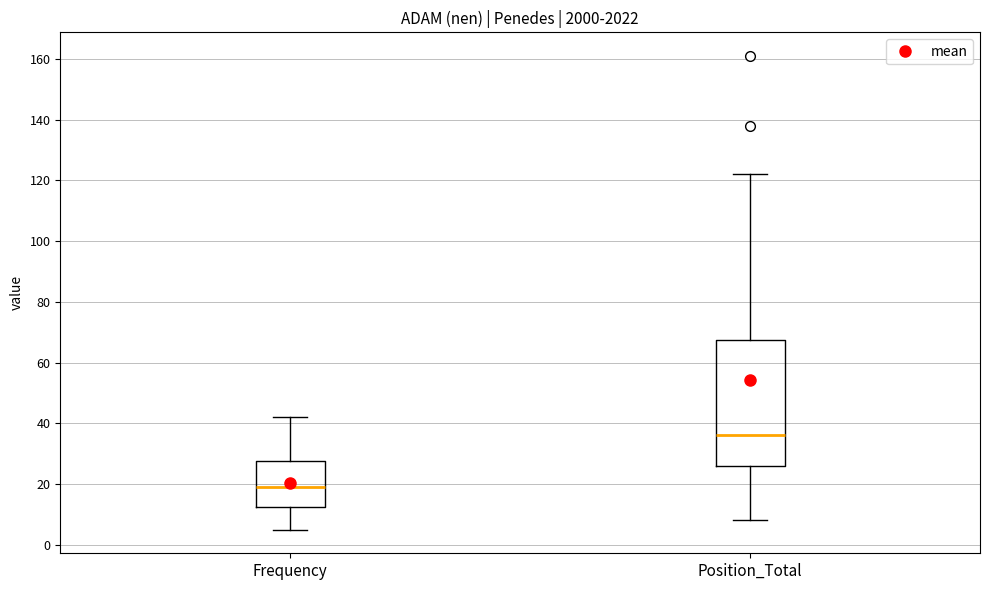

Where does the lower whisker of the box for Frequency end on the y-axis? The values are not printed on the chart, so give them approximately, as read against the axis.

6